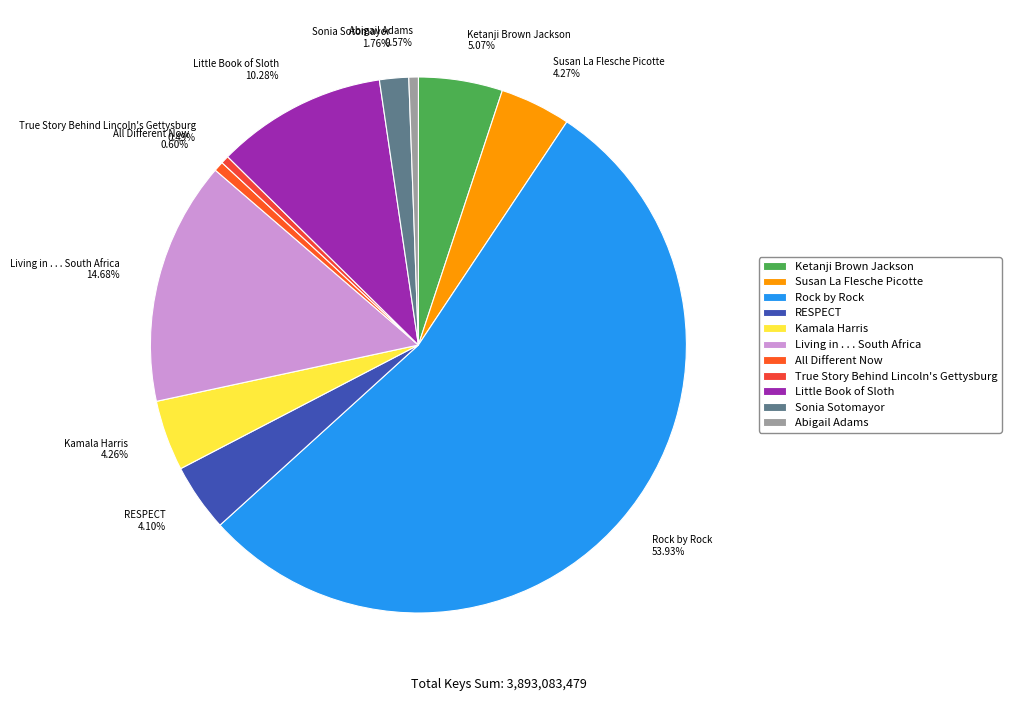

To the nearest percent, what is the average slice percentage?

9%